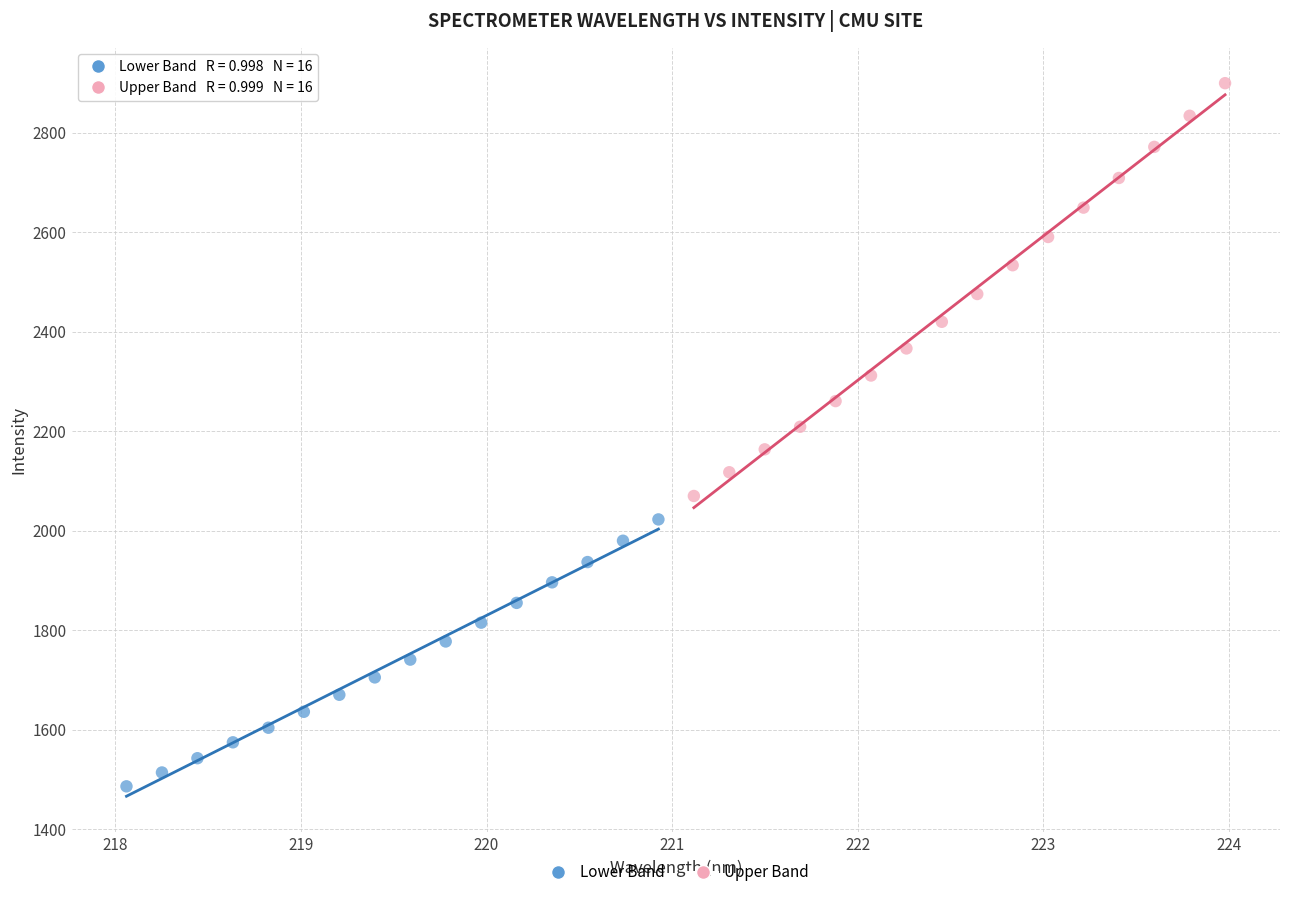

Which series contains the lowest Y value?

Lower Band